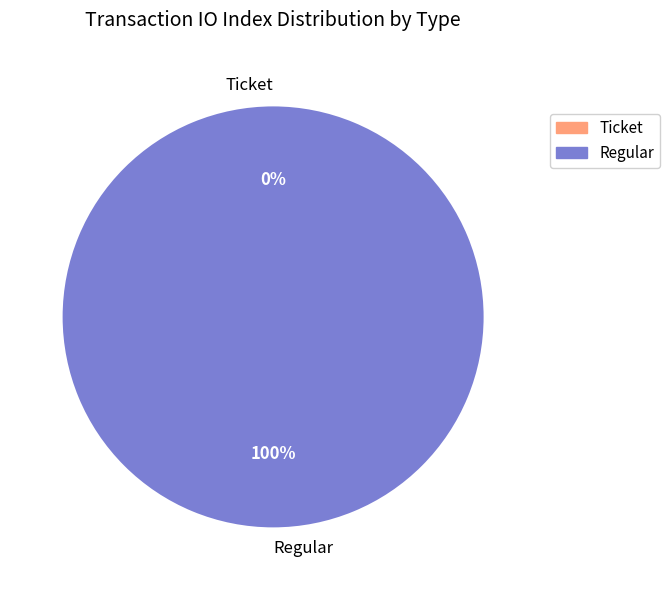

Is there a majority slice in this chart?

Yes